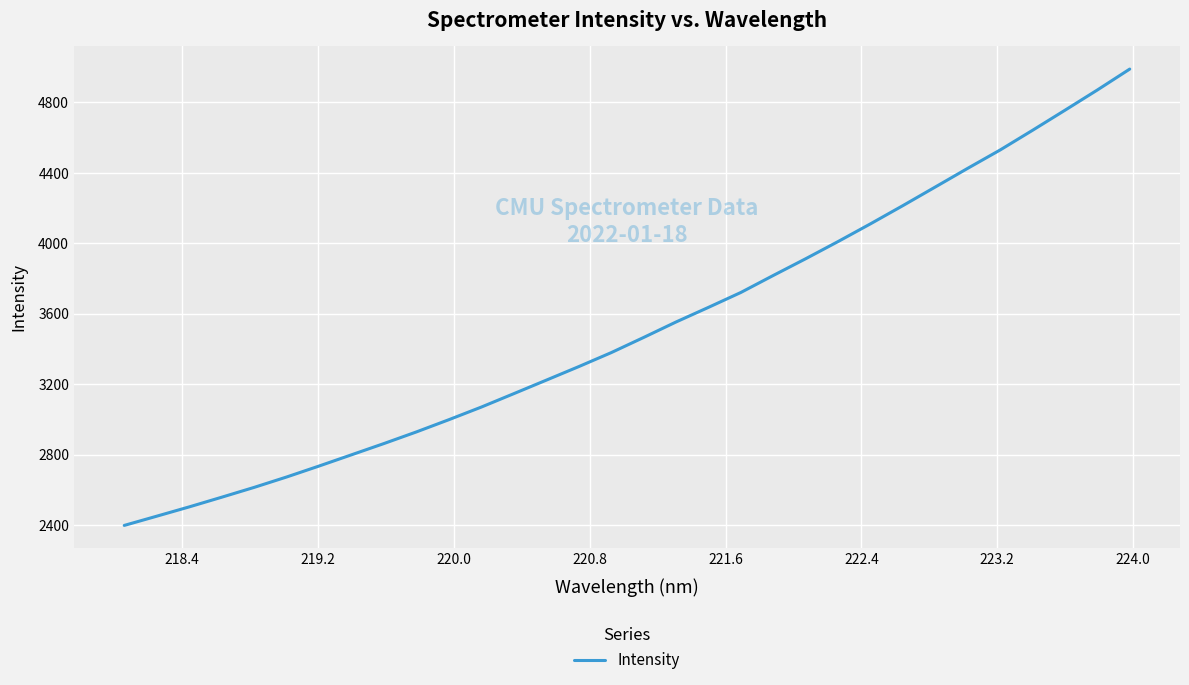

What is the difference between the maximum and second lowest values?

2539.2